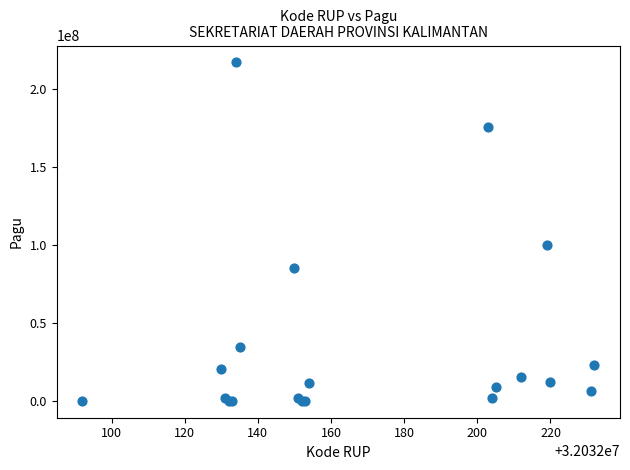

What Y value in the scatter plot is closest to 108800000?

99958000